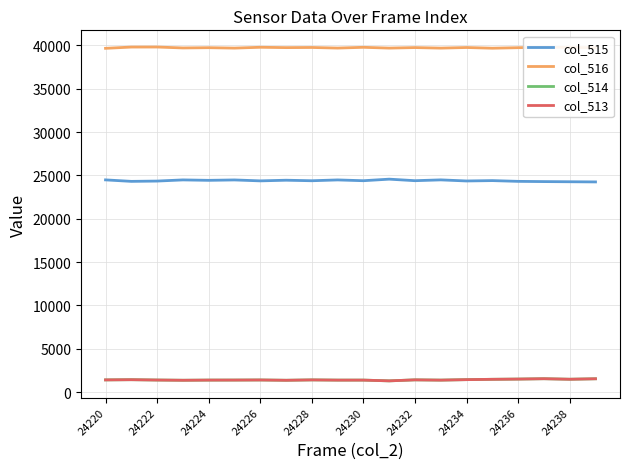

True or false: col_514 and col_515 intersect in this chart.

False